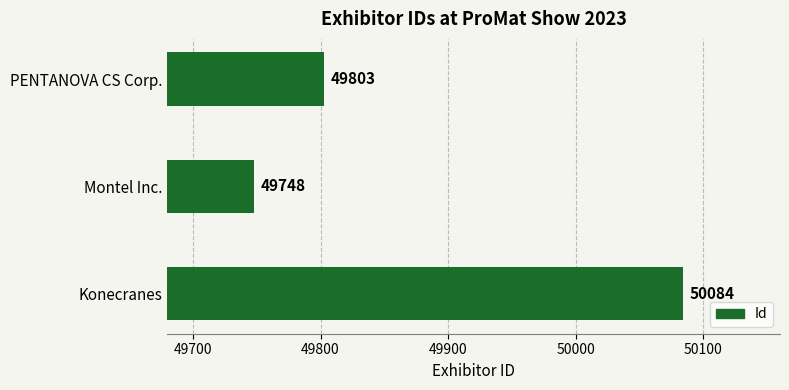

What is the difference between the maximum and minimum values?

336